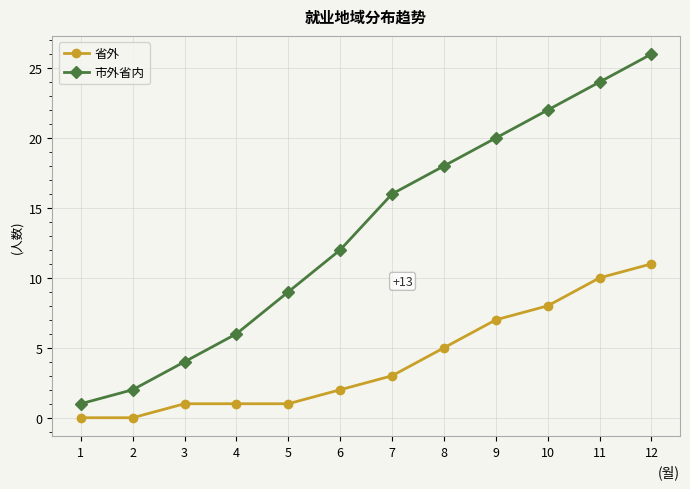

True or false: 市外省内 and 省外 intersect in this chart.

False